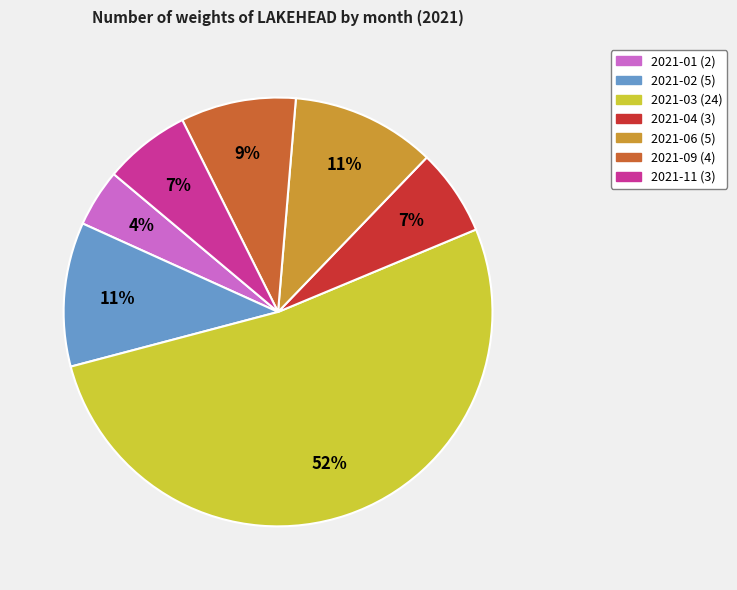

To the nearest percent, what is the average slice percentage?

14%